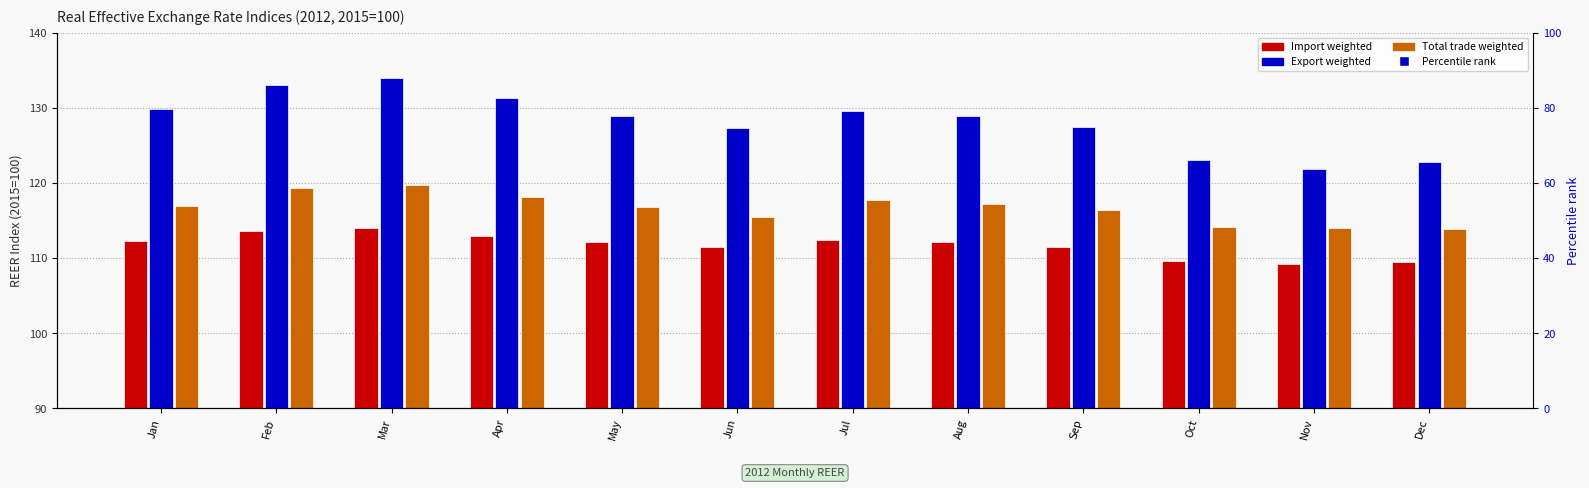

At which label is Percentile rank closest to 50?

Sep